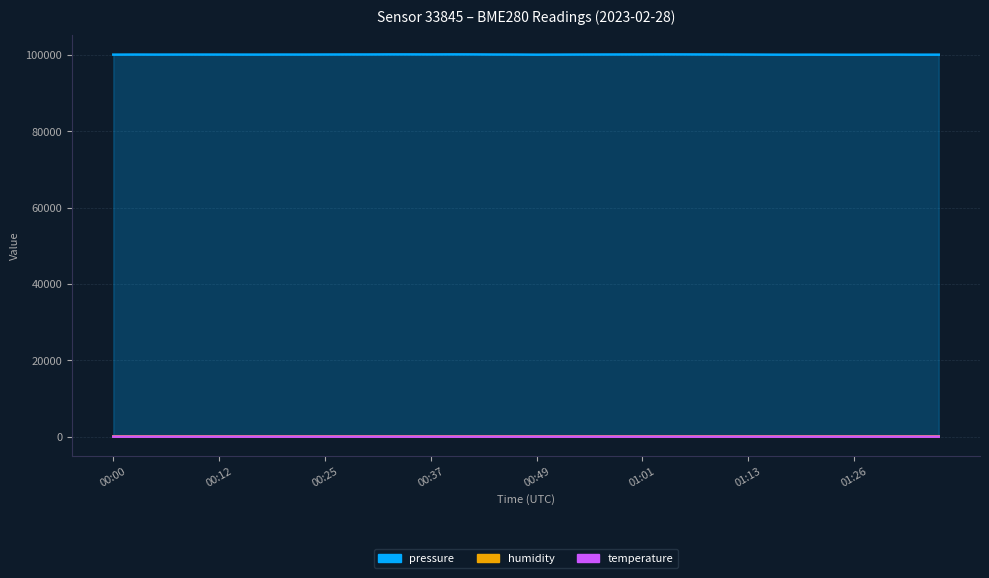

What is the value of the pressure point at the 36th from the left?

100040.0